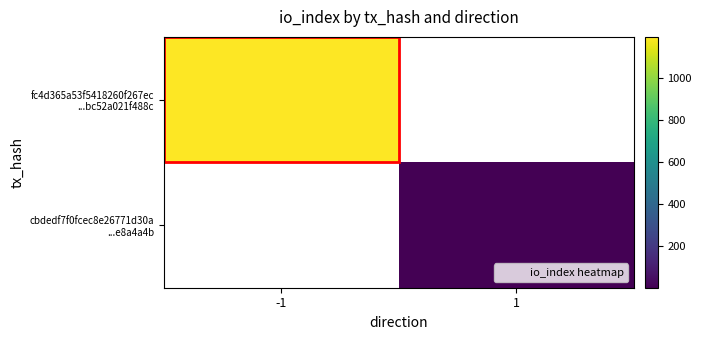

Rank the categories by cbdedf7f0fcec8e26771d30a ...e8a4a4b value from lowest to highest.

-1, 1